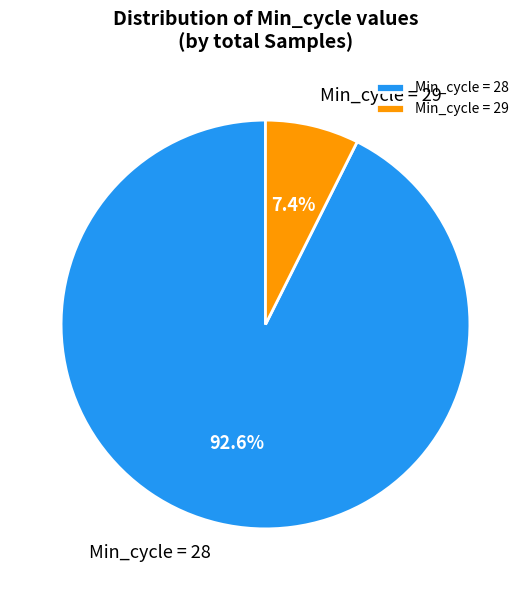

How many segments does this pie chart have?

2